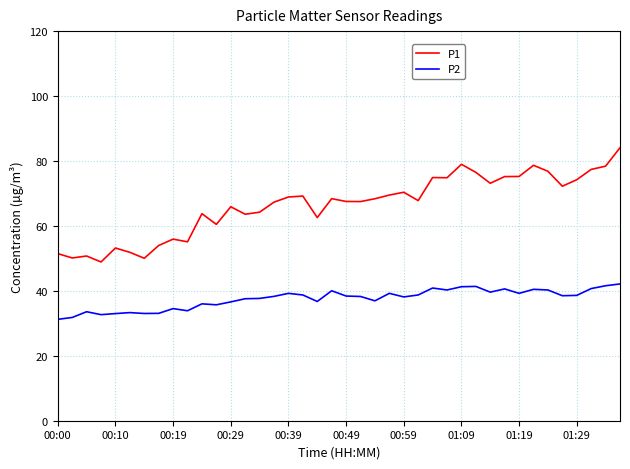

What is the maximum value shown in the chart?

84.1